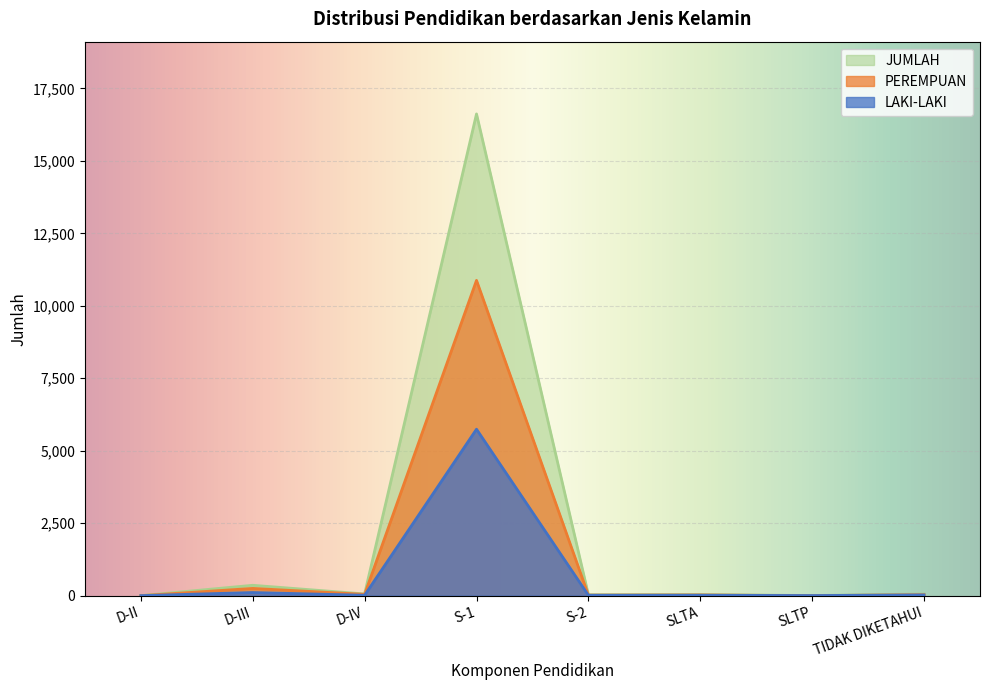

How many values in the LAKI-LAKI series are below 14?

3